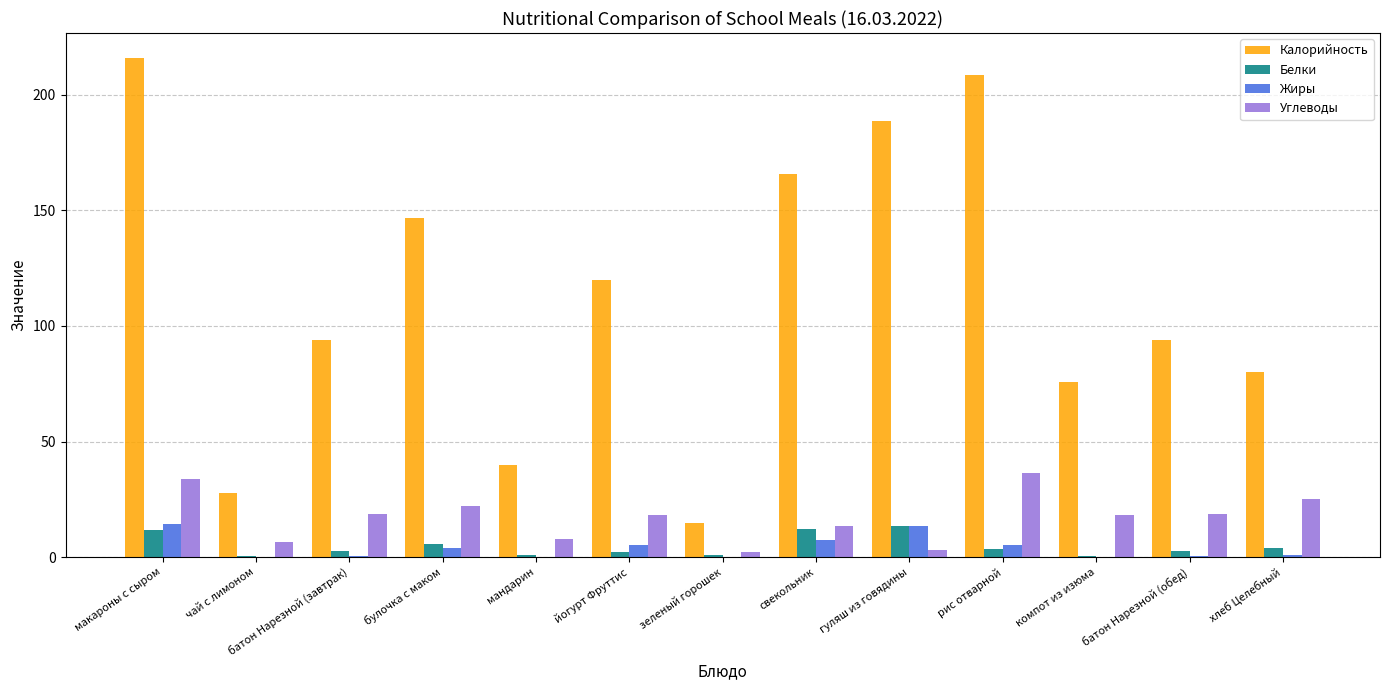

What is the greatest value displayed?

216.0